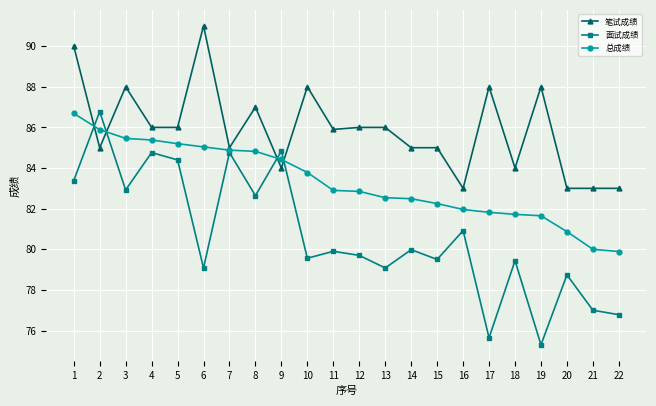

What are all the series names shown in the legend?

笔试成绩, 面试成绩, 总成绩